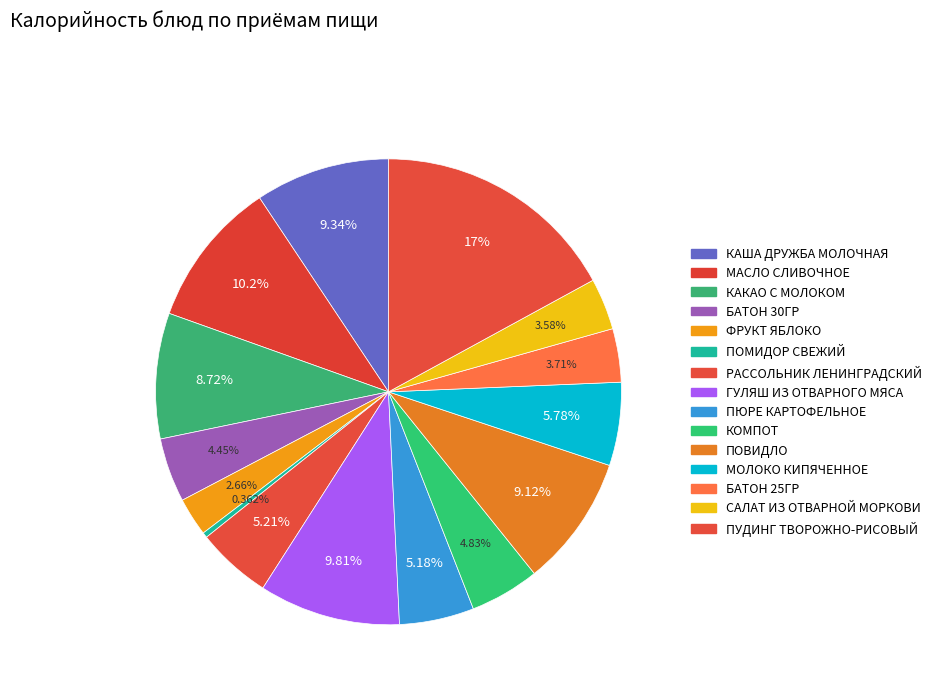

How many slices are in this pie chart?

15